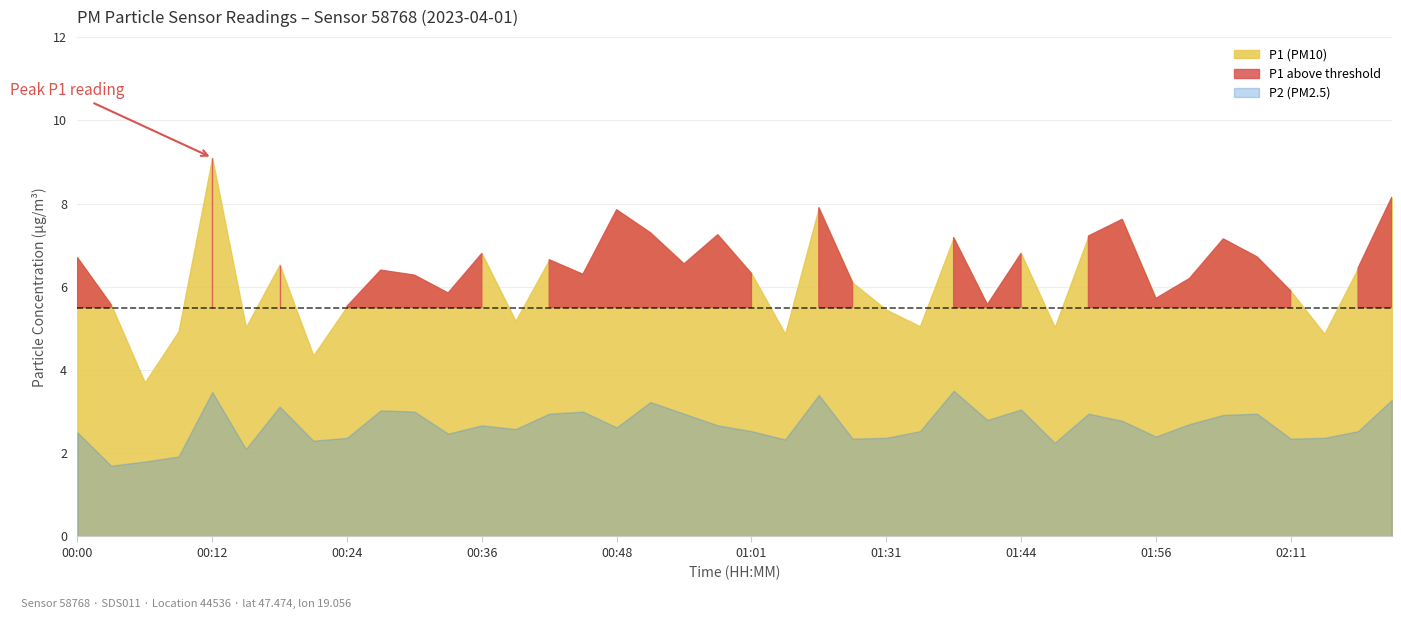

List the series in order of their peak value, lowest first.

P2, P1